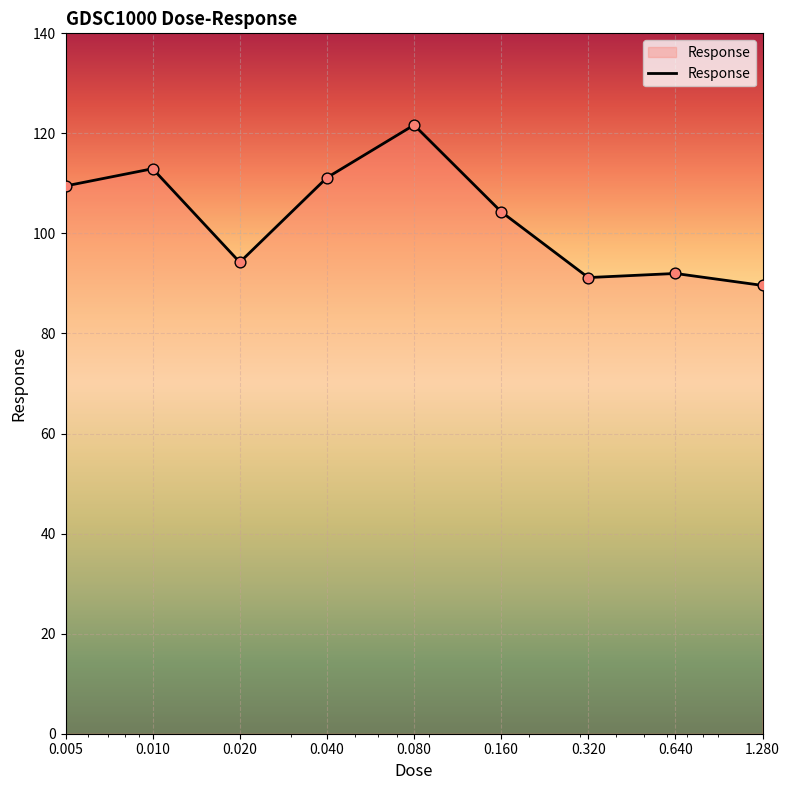

What is the maximum value shown in the chart?

121.7